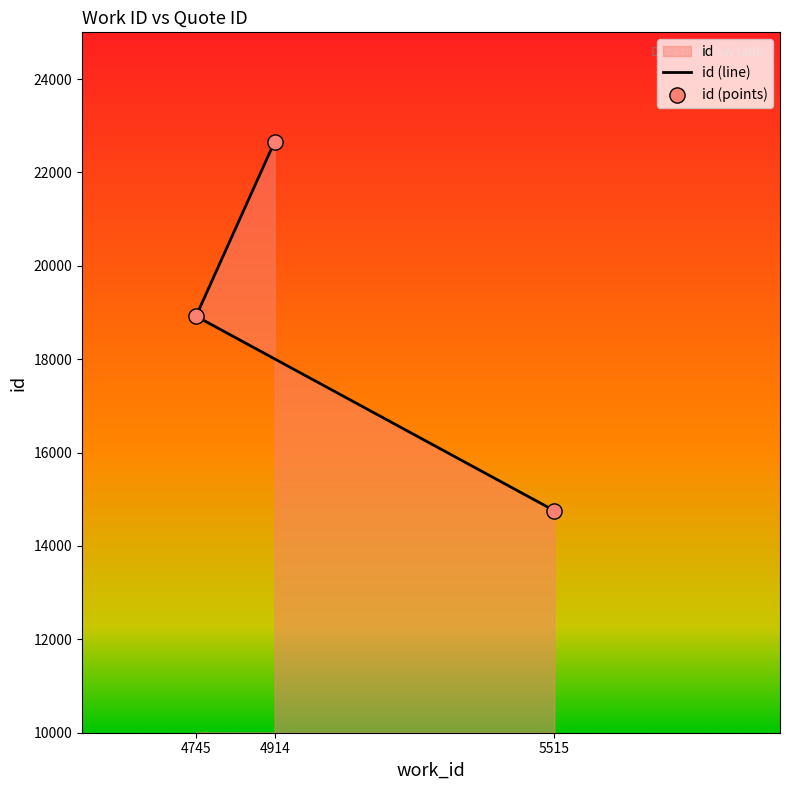

What is the change in value from 5515 to 4745?

+4164